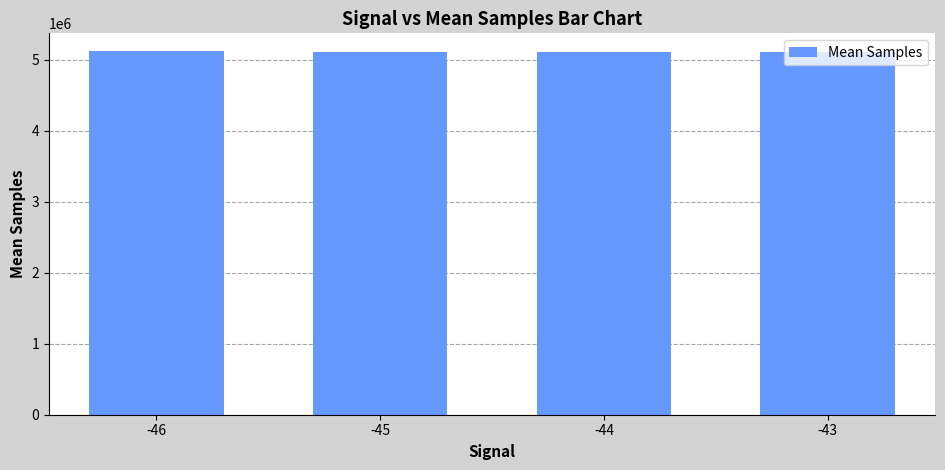

What is the difference between the second highest and second lowest values?

5186.7